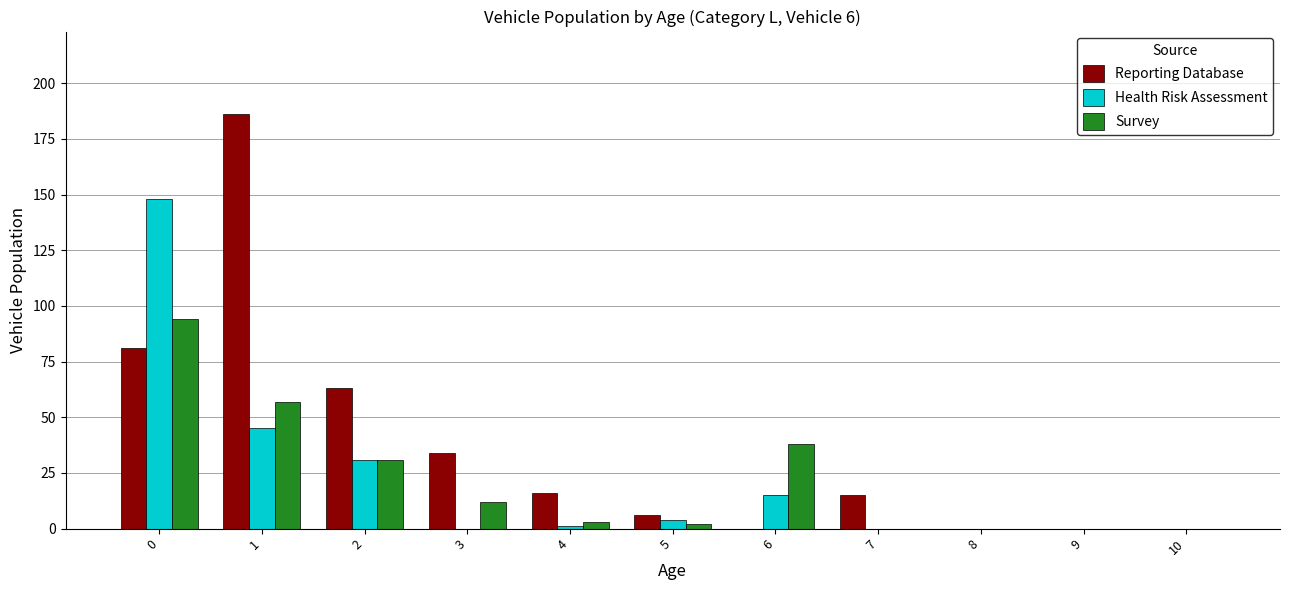

Between 2 and 4, which series saw the biggest shift?

Reporting Database